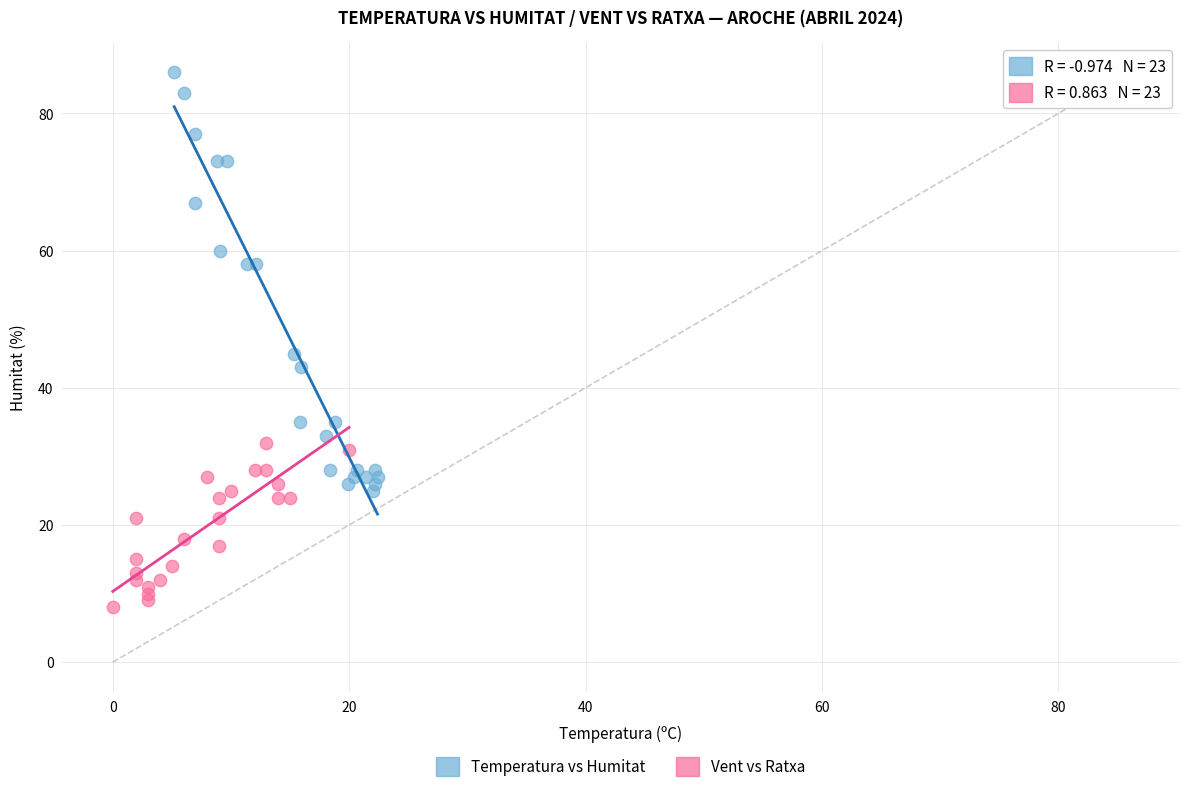

Which series contains the highest Y value?

Temperatura vs Humitat